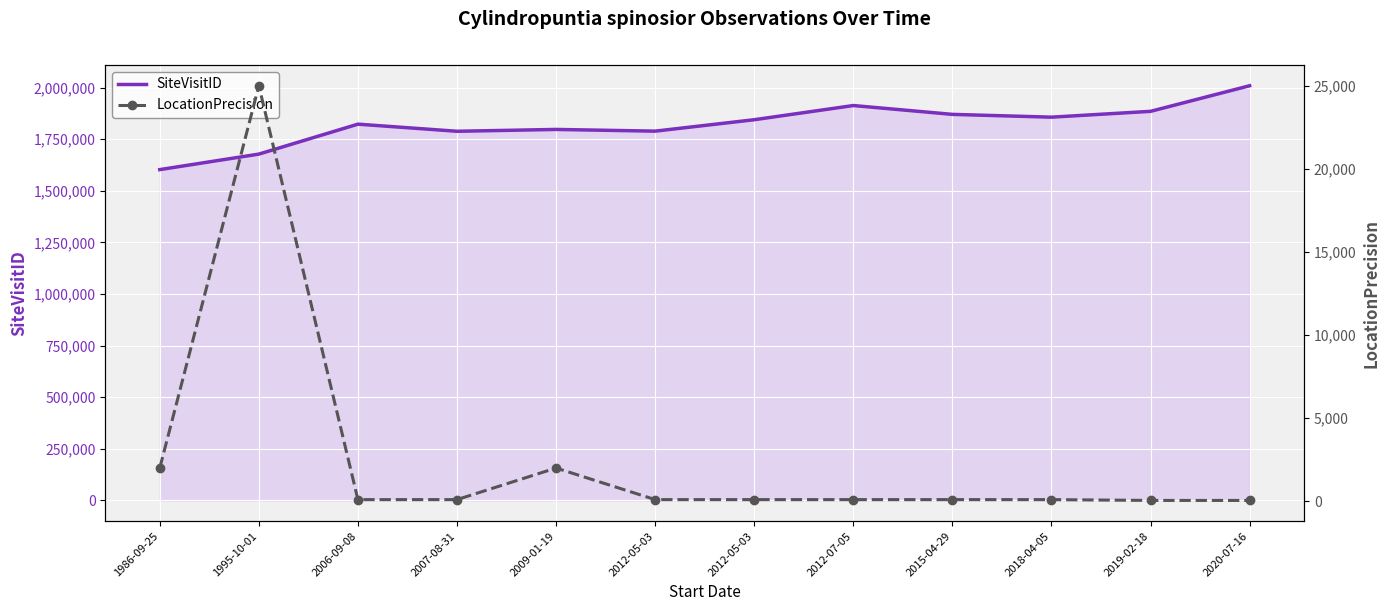

True or false: LocationPrecision has a value of 50 at 2020-07-16.

True